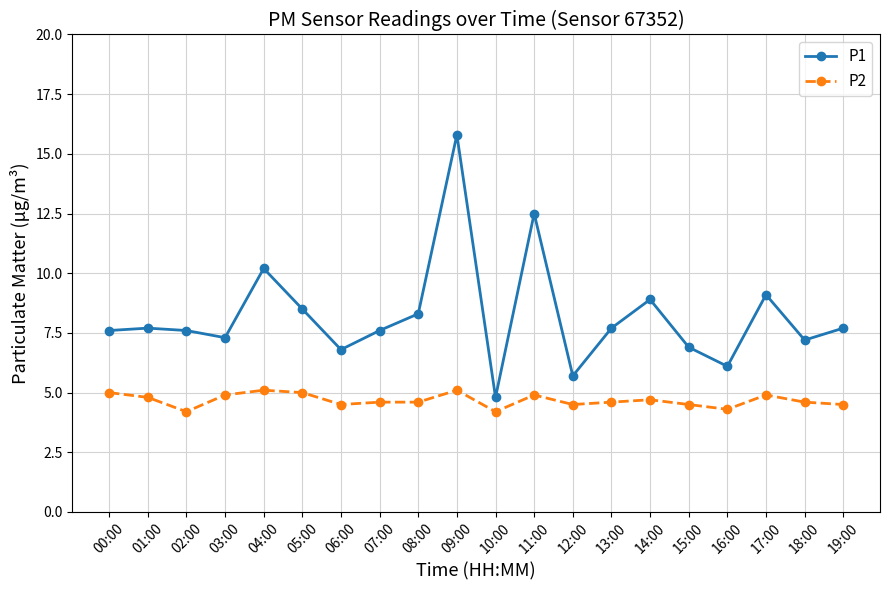

Rank the series by their average value, from highest to lowest.

P1, P2